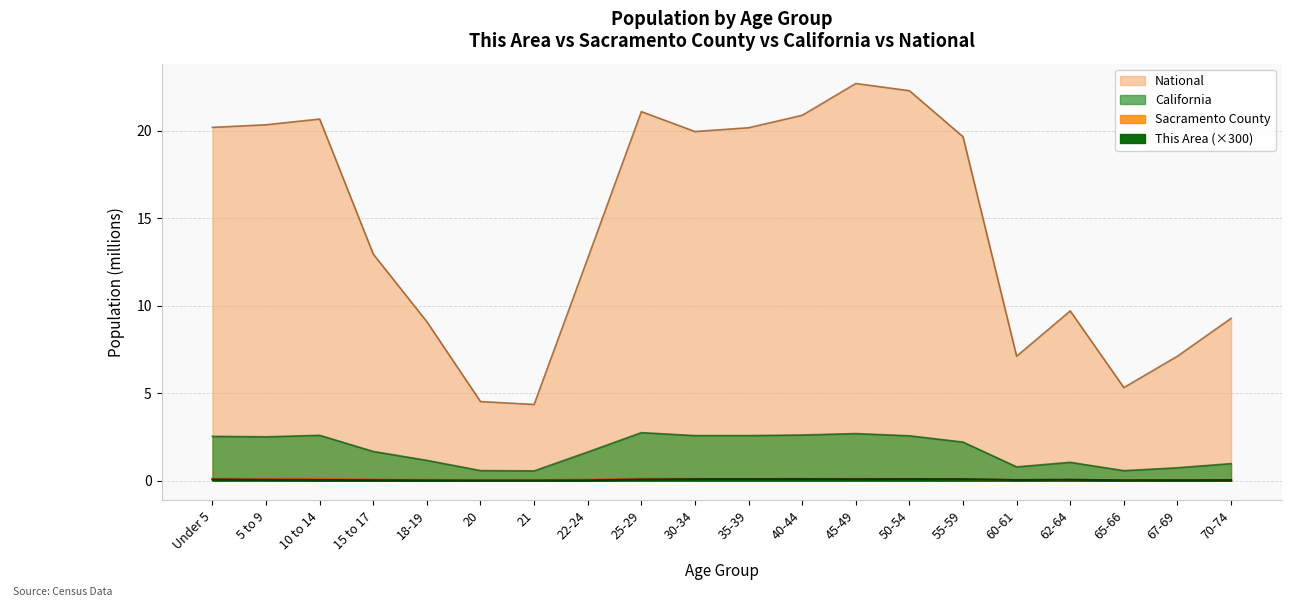

At which label is Sacramento County closest to 0?

21